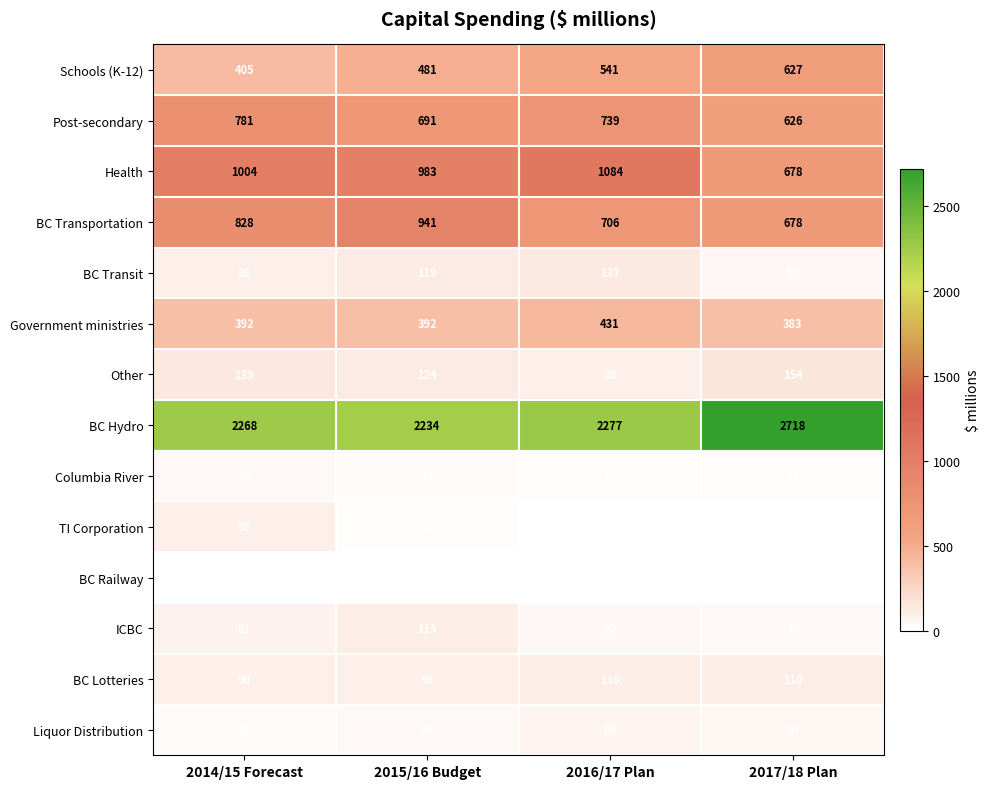

Which category has the lowest value in the Liquor Distribution series?

2014/15 Forecast